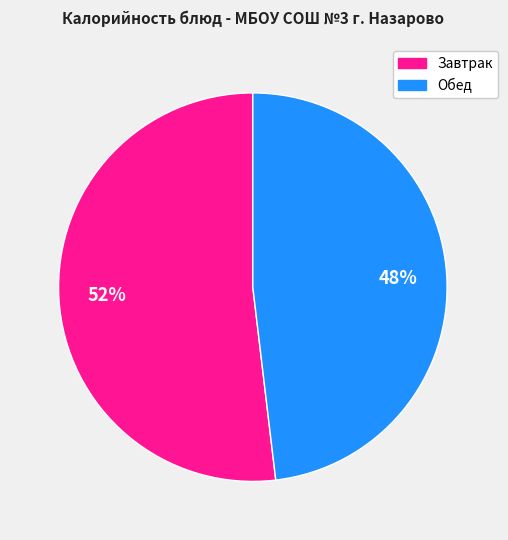

Is there a majority slice in this chart?

Yes